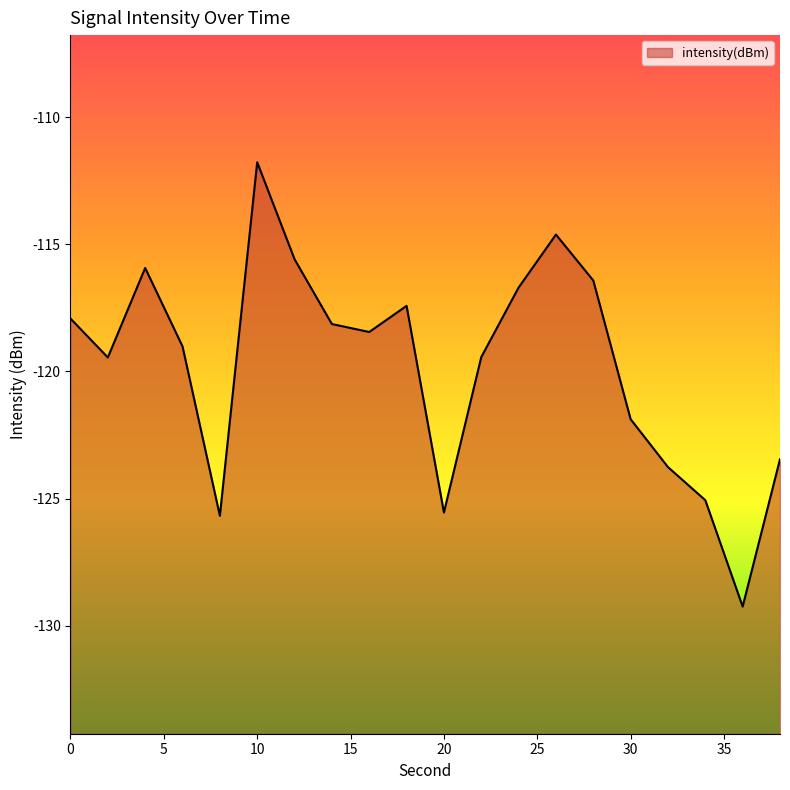

What is the greatest value displayed?

-111.8